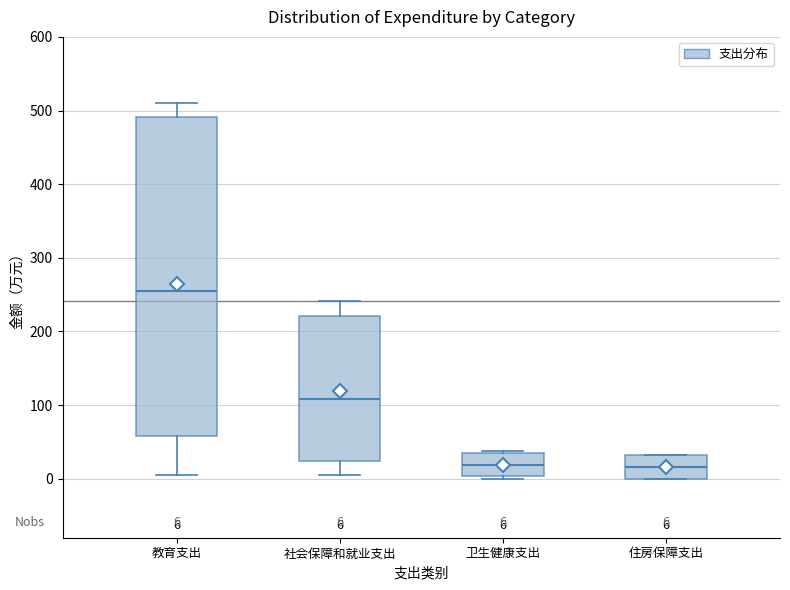

Comparing the boxes themselves (not the whiskers), which one is the tallest?

教育支出